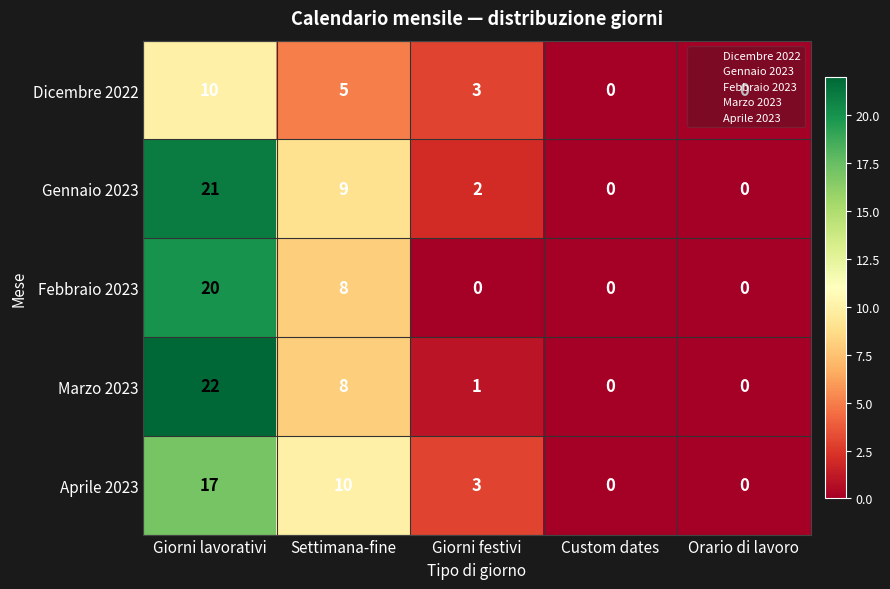

What is the sum of the Aprile 2023 values at Giorni festivi and Orario di lavoro?

3